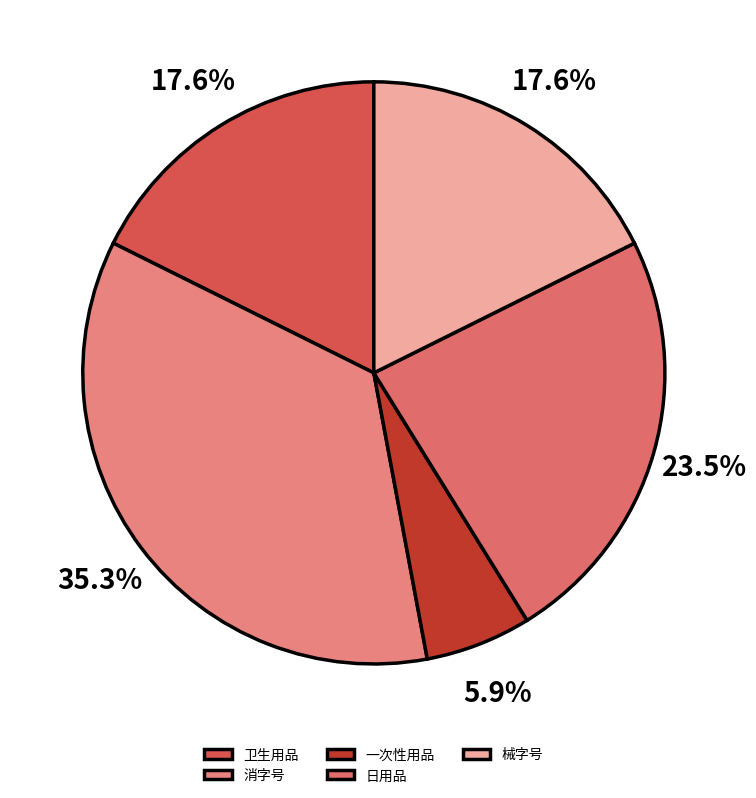

To the nearest percent, what is the average slice percentage?

20%